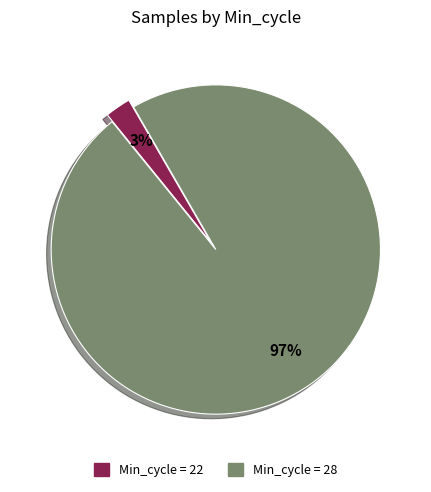

Which category has the smallest portion of the pie?

Min_cycle = 22